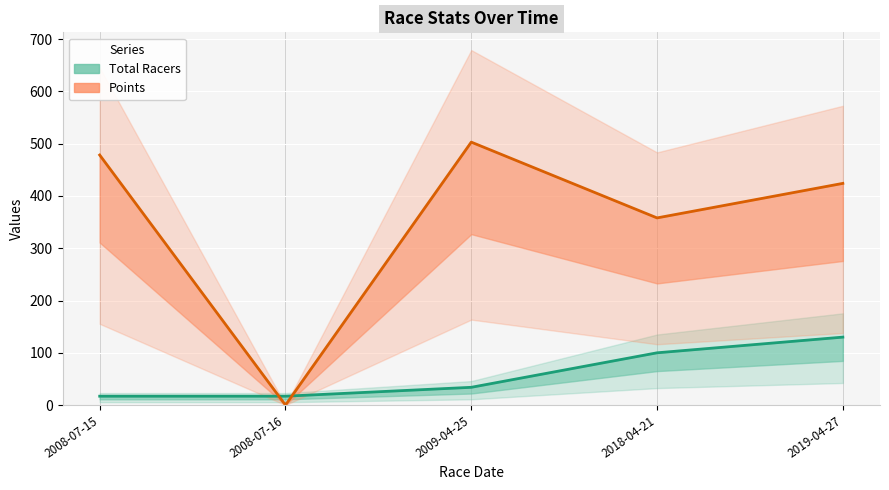

How many values in the Total Racers series exceed 34?

2